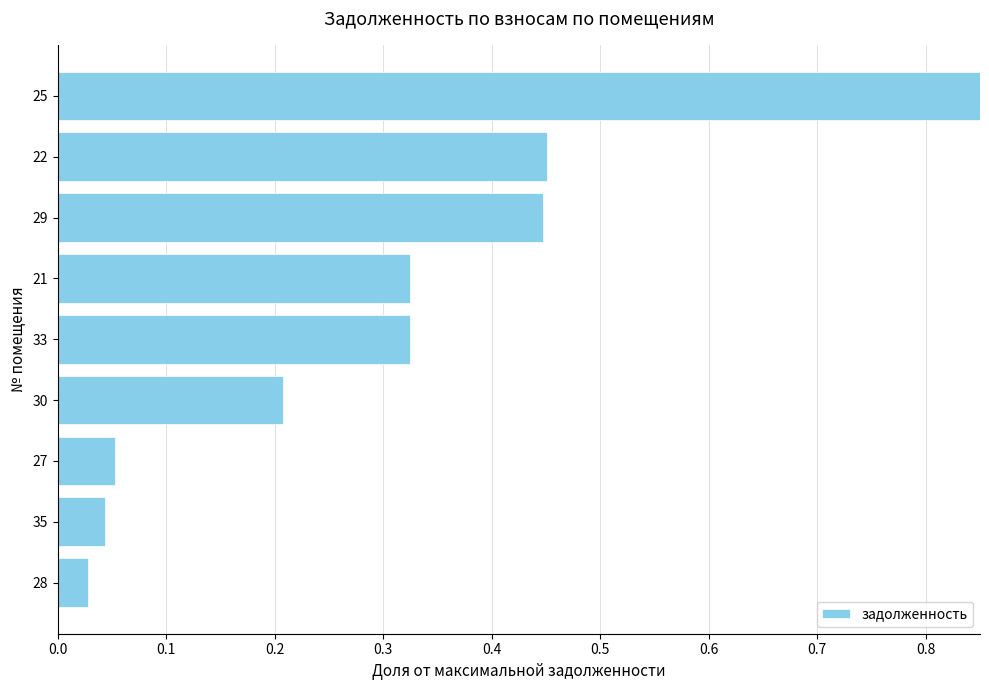

Count the number of data series in this chart.

1